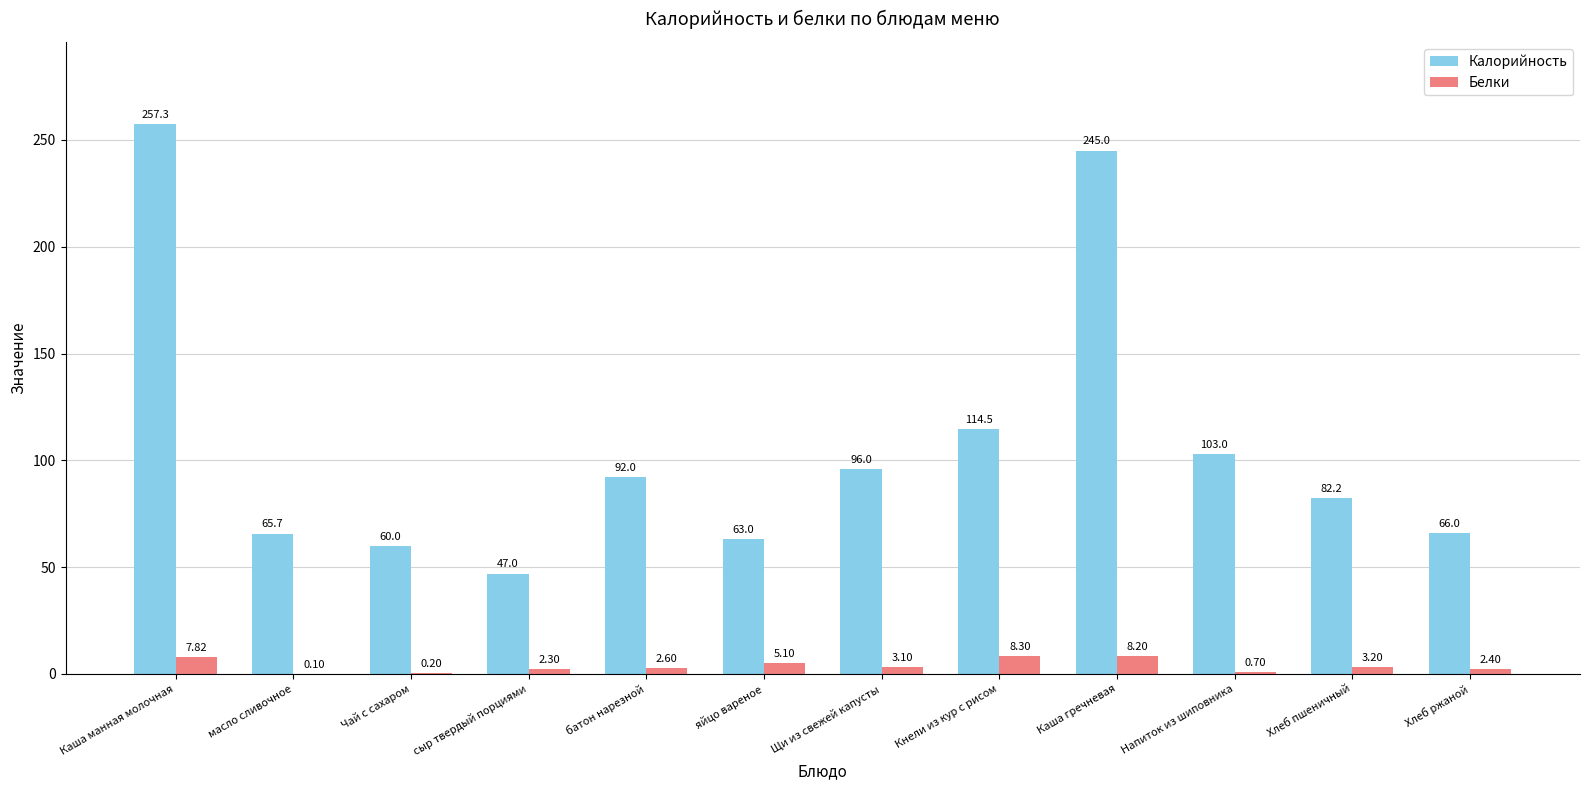

What is the total value across all series at масло сливочное?

65.8